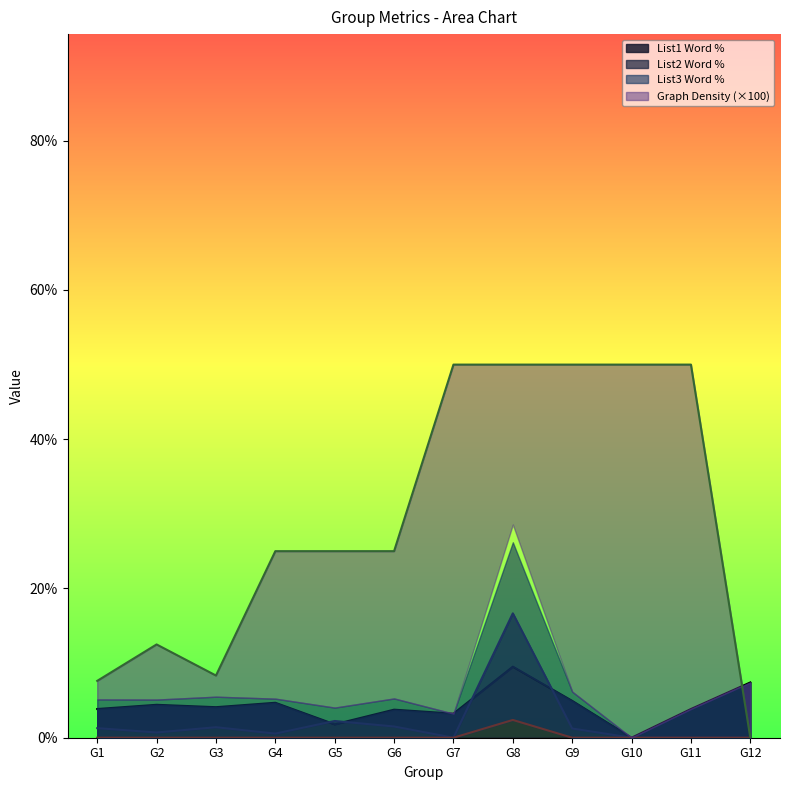

Where is the first local minimum for Graph Density?

G3